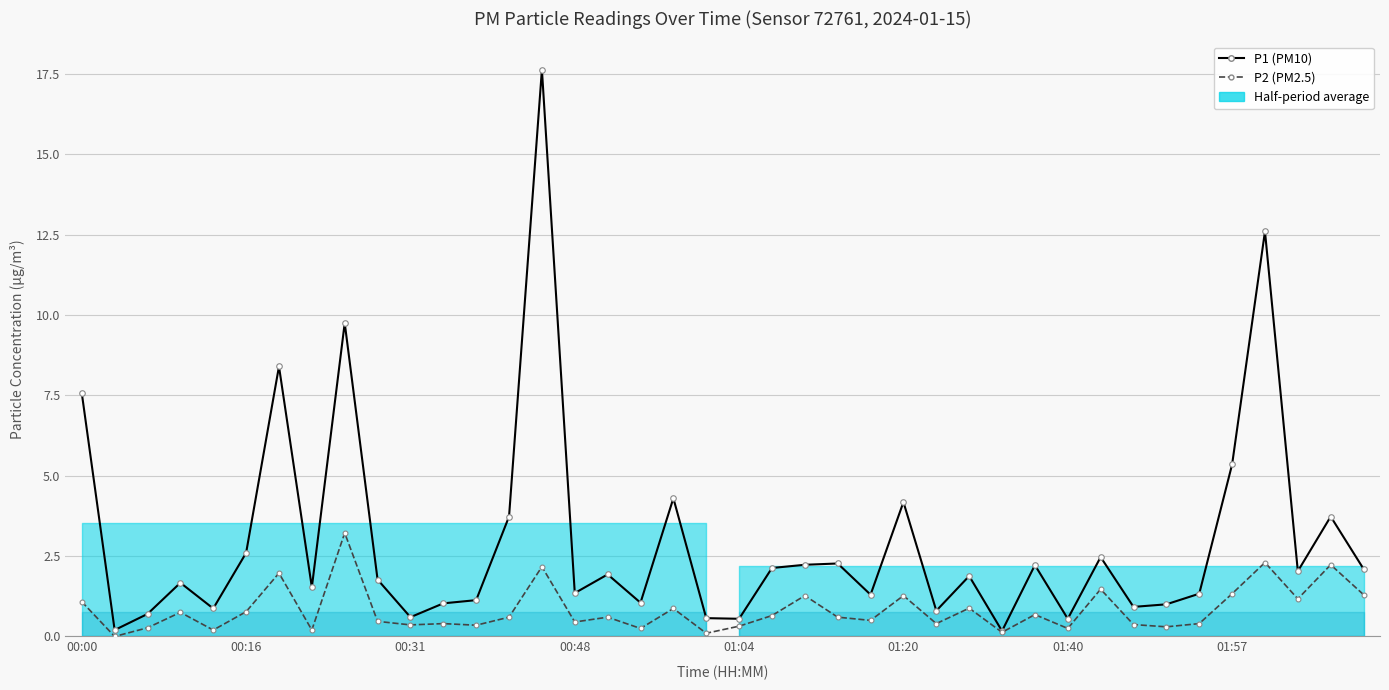

How many interior local valleys does the P2 (PM2.5) series have?

14